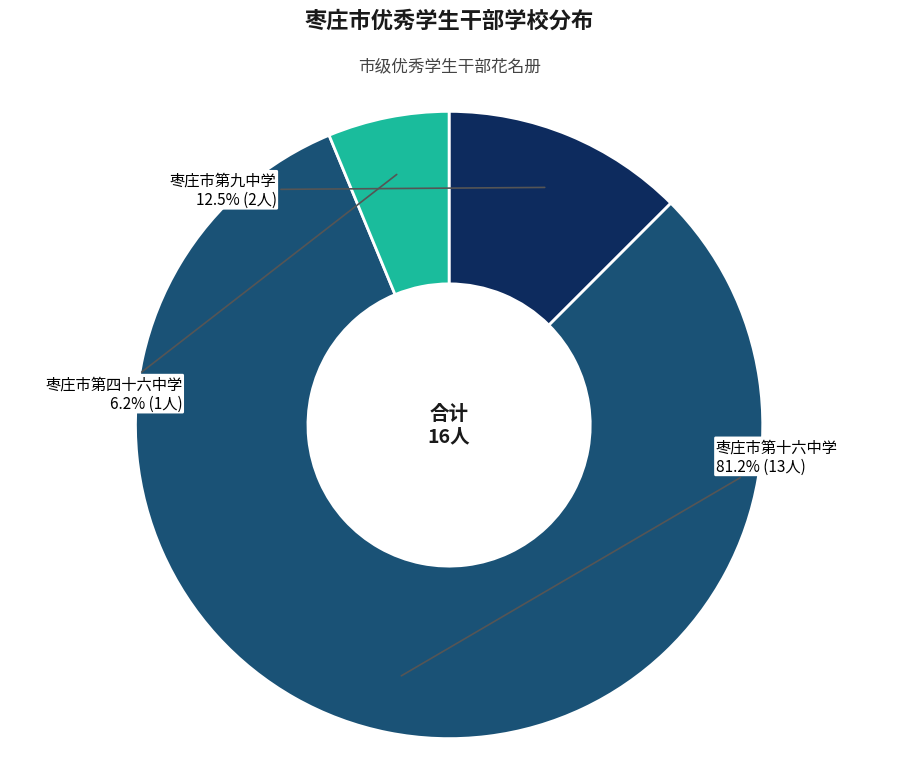

How many slices are in this pie chart?

3